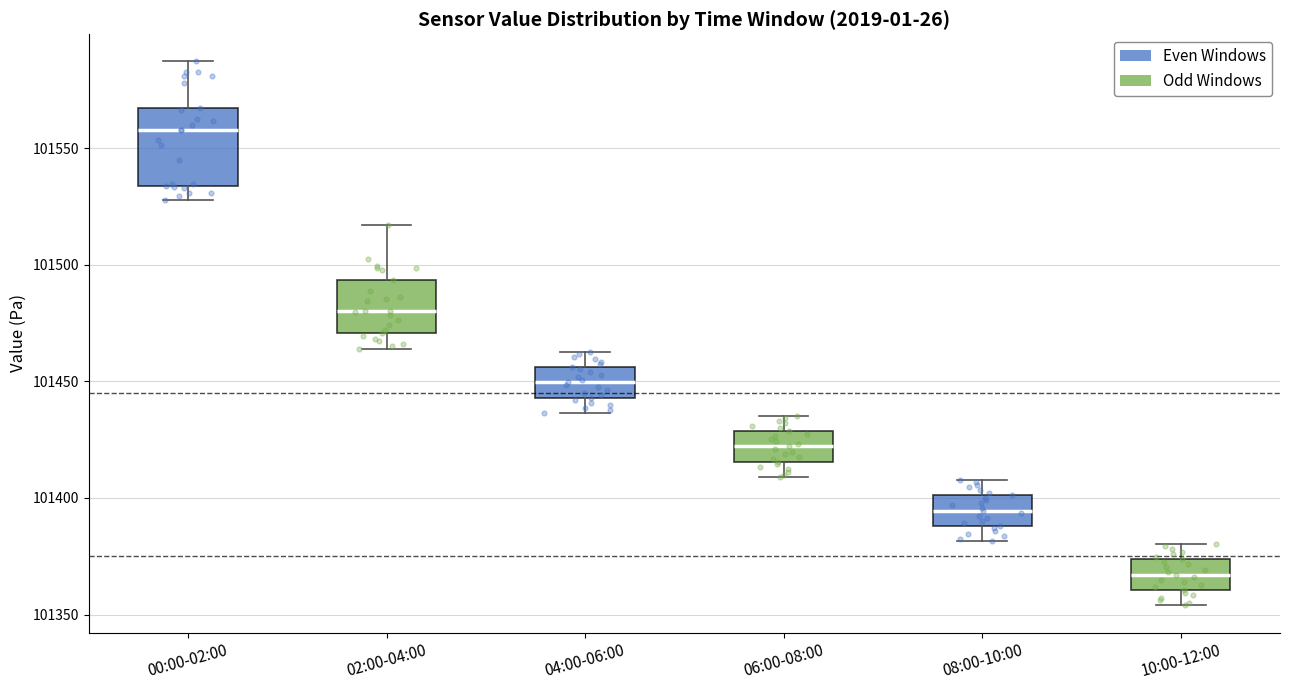

Reading left to right, read every box against the y-axis: the position of its median line, the range the box covers, and the ends of its whiskers. The values are not printed on the chart, so give them approximately, as read against the axis.

00:00-02:00: median 101560, box 101535 to 101565, whiskers 101530 to 101585
02:00-04:00: median 101480, box 101470 to 101495, whiskers 101465 to 101515
04:00-06:00: median 101450, box 101445 to 101455, whiskers 101435 to 101465
06:00-08:00: median 101420, box 101415 to 101430, whiskers 101410 to 101435
08:00-10:00: median 101395, box 101390 to 101400, whiskers 101380 to 101410
10:00-12:00: median 101365, box 101360 to 101375, whiskers 101355 to 101380